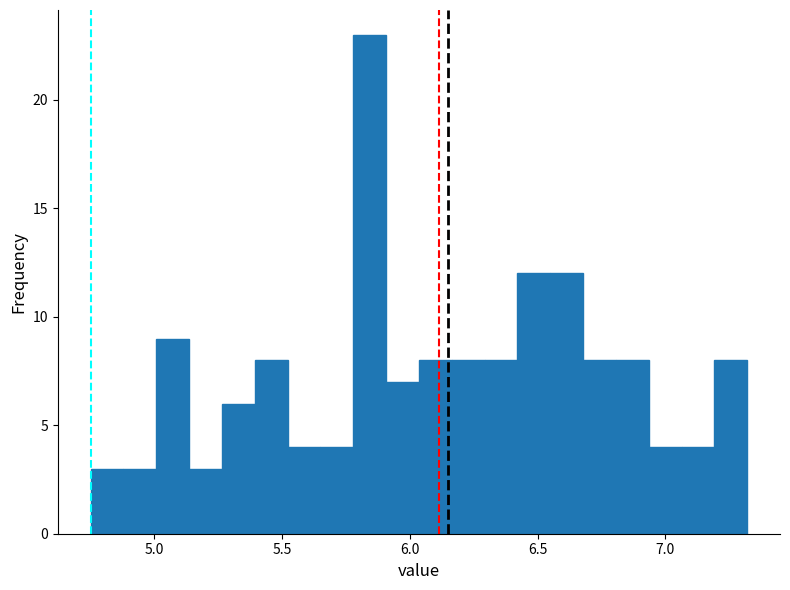

Read against the x-axis, roughly where is the centre of the tallest bar?

5.85